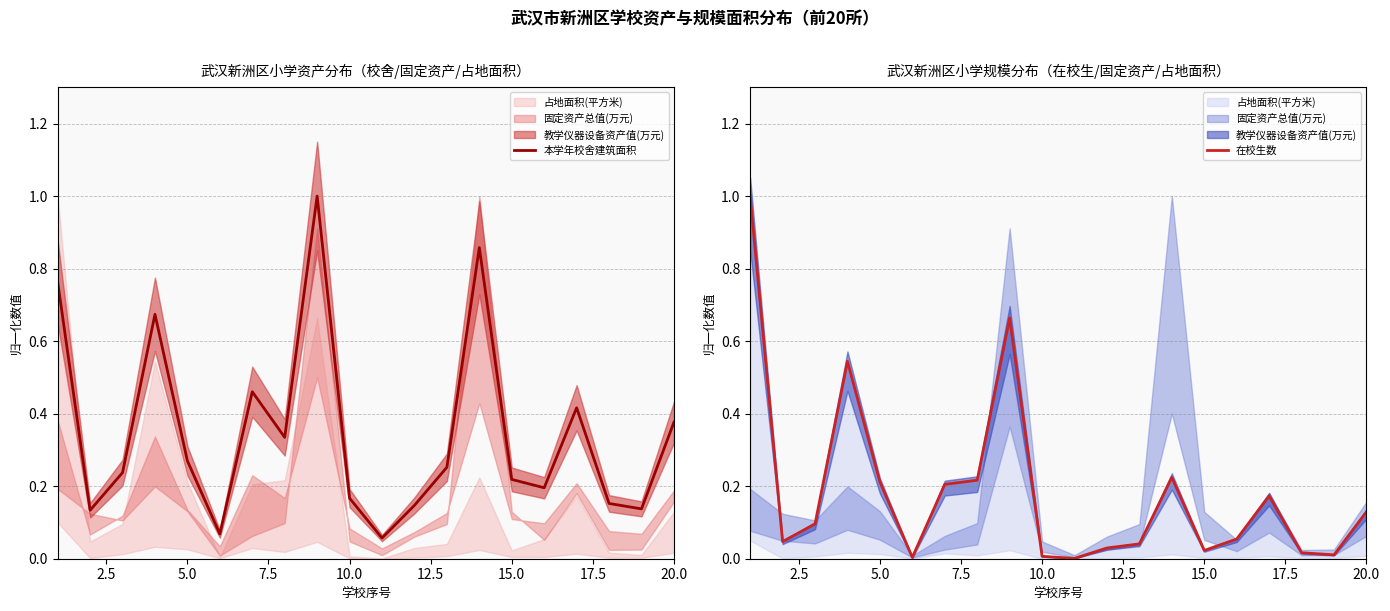

What is the minimum value for 本学年校舍建筑面积?

0.1